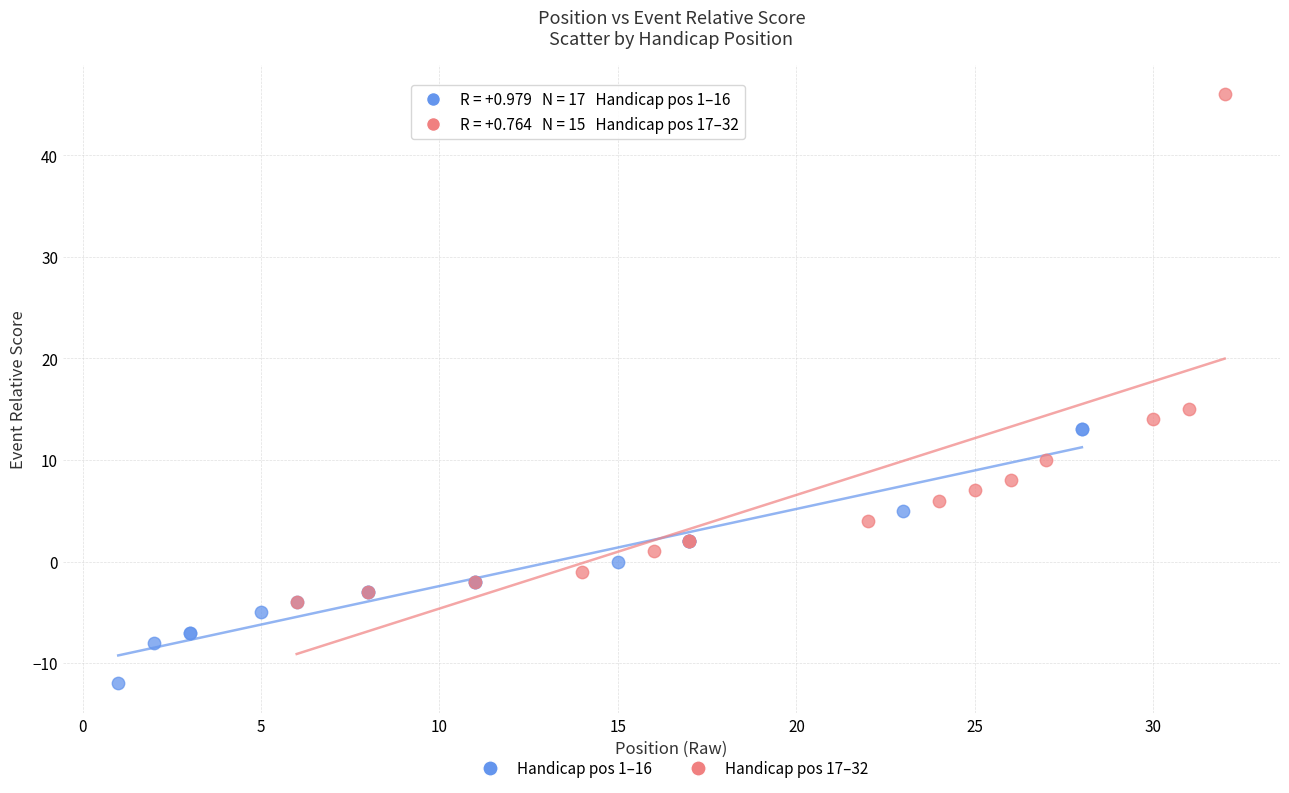

Which series reaches the maximum Y coordinate?

Handicap pos 17–32